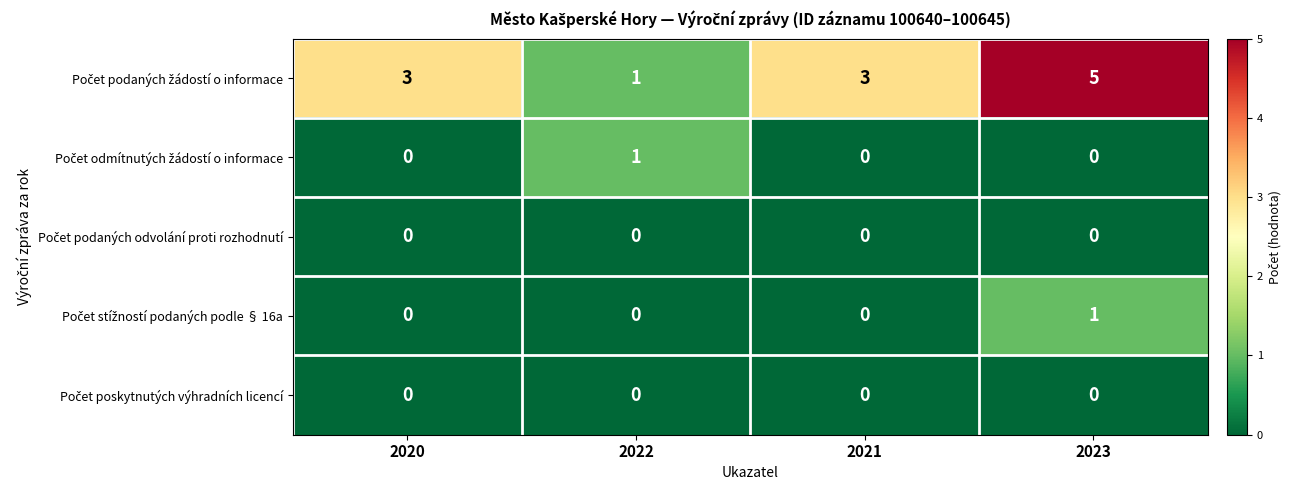

At which category is the sum across all series the highest?

2023